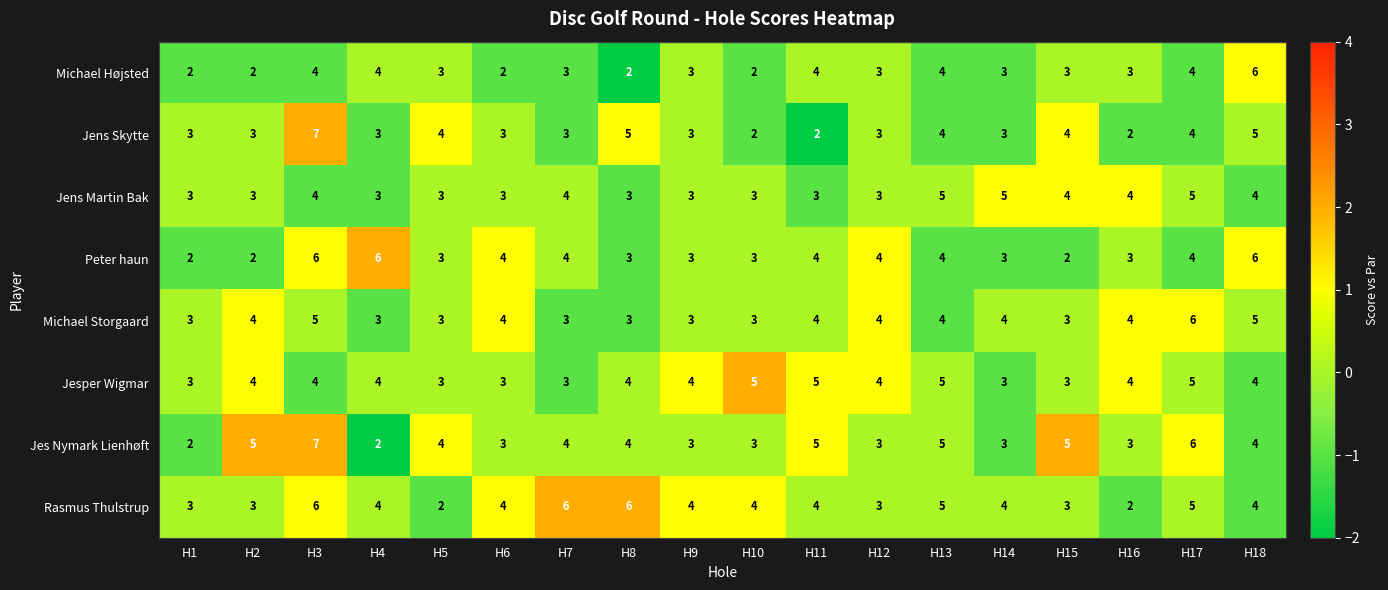

Is the value of Rasmus Thulstrup at H13 greater than the value of Michael Storgaard at H7?

Yes